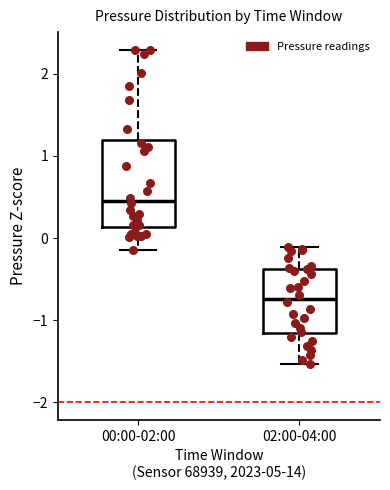

Reading left to right, read every box against the y-axis: the position of its median line, the range the box covers, and the ends of its whiskers. The values are not printed on the chart, so give them approximately, as read against the axis.

00:00-02:00: median 0.5, box 0.1 to 1.2, whiskers -0.2 to 2.3
02:00-04:00: median -0.7, box -1.2 to -0.4, whiskers -1.5 to -0.1